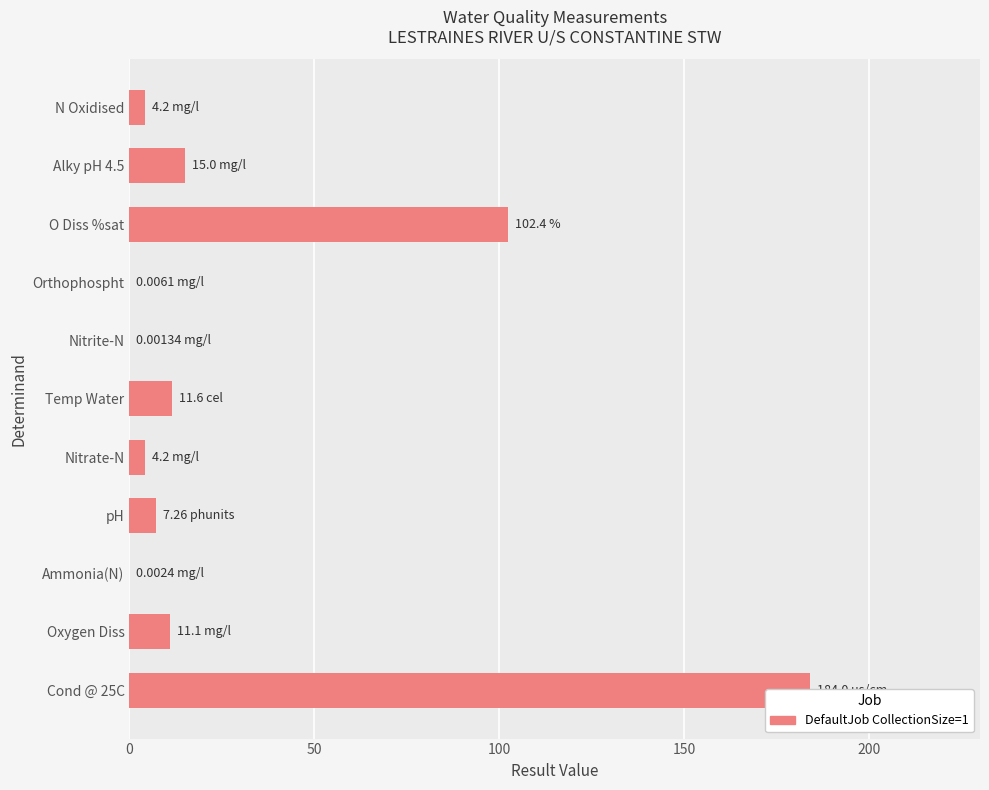

True or false: the data shows 42.8 at 0.

False